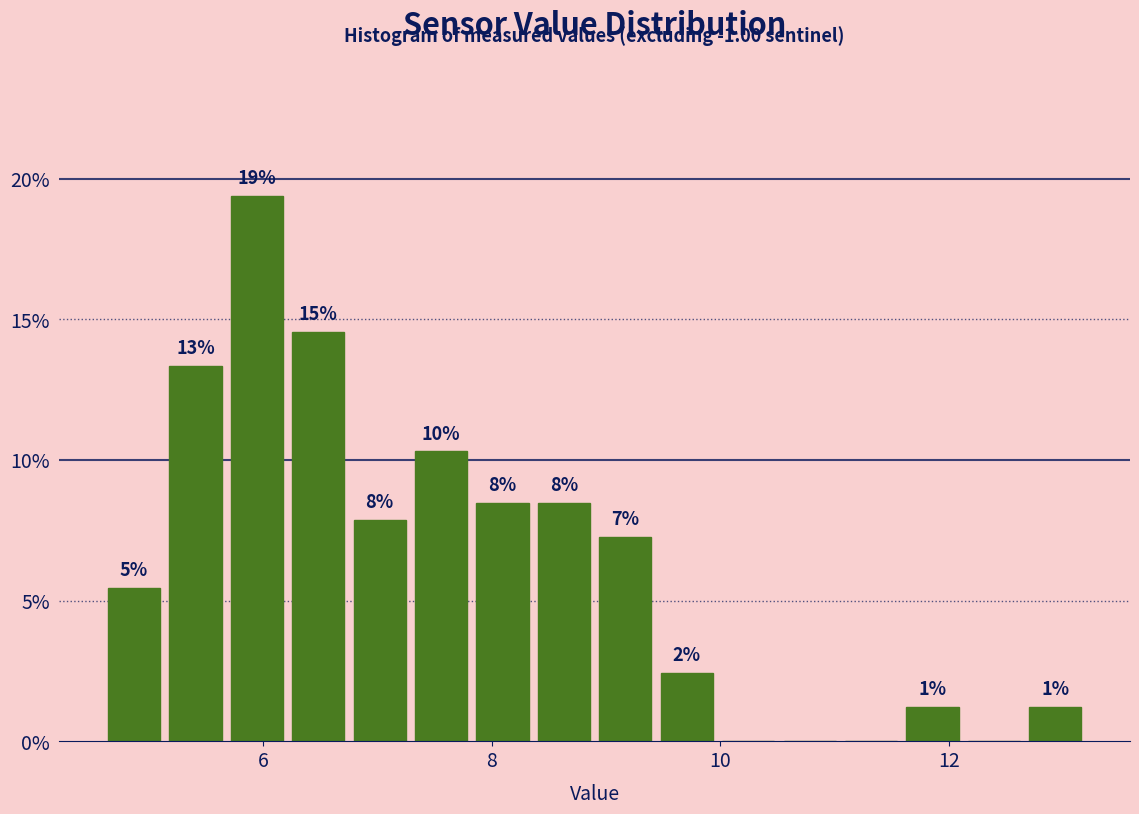

Around what value on the x-axis is the tallest bar? Give the approximate position of its centre, as read against the axis.

6.0